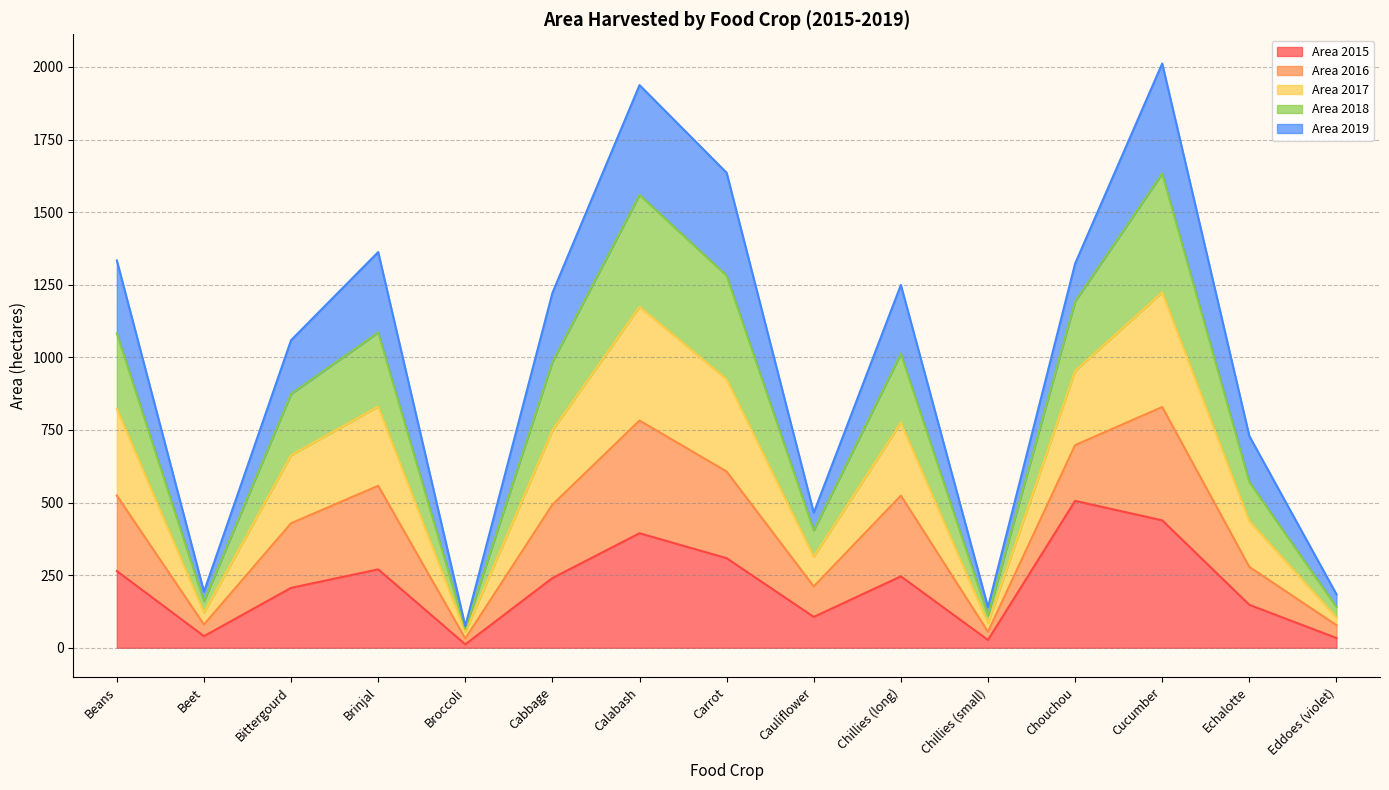

Which has a higher value, Cabbage or Bittergourd?

Cabbage